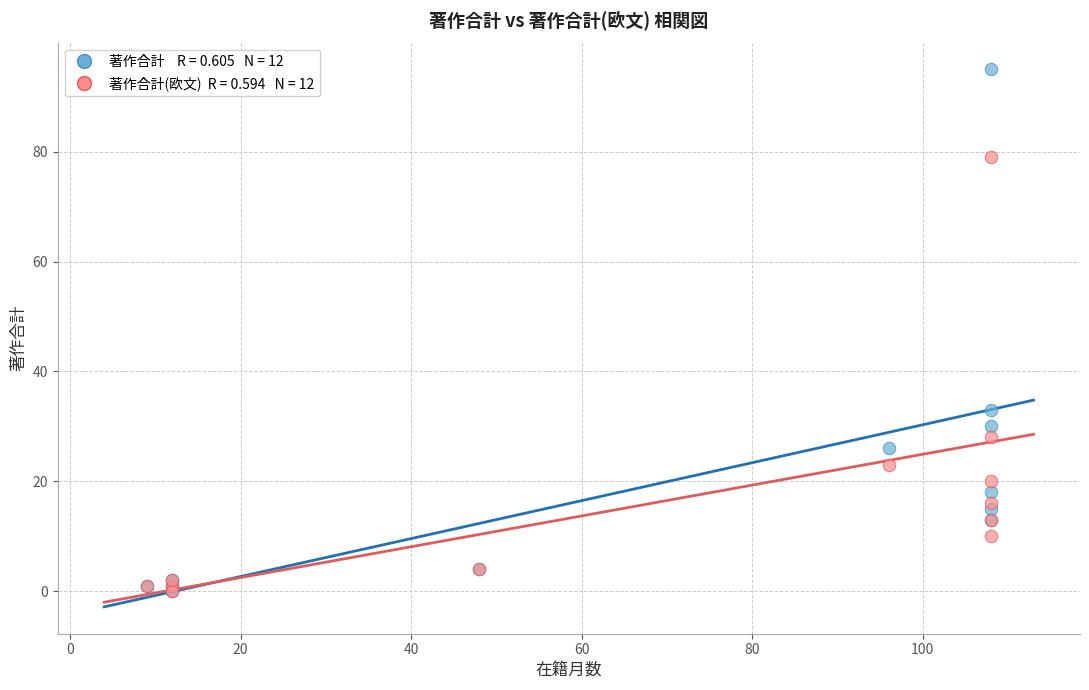

Across all series, what Y value is closest to 47?

33